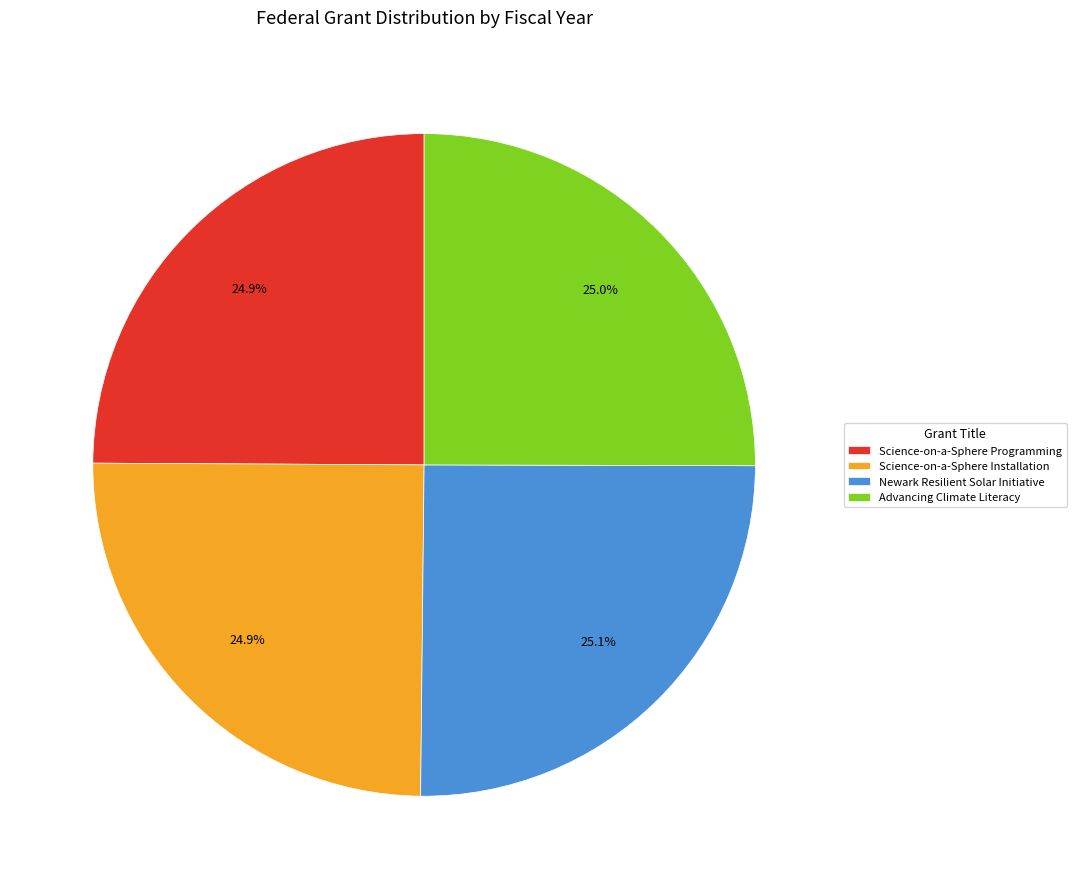

Is the sum of Advancing Climate Literacy and Science-on-a-Sphere Programming greater than half?

No